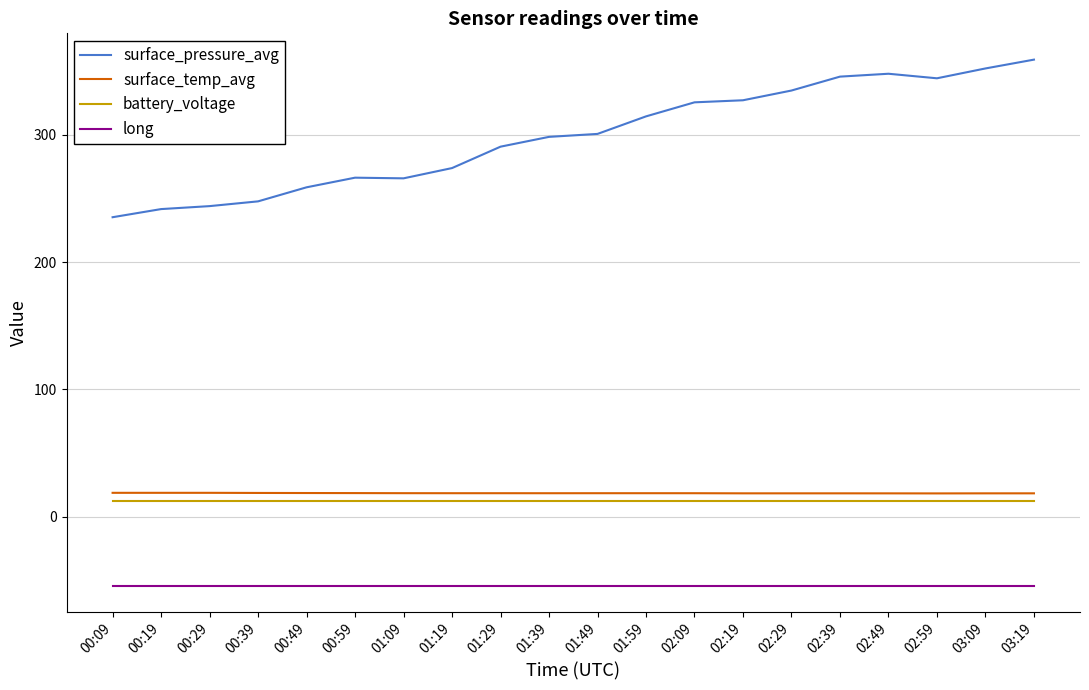

Is it true that long equals -30.8 at 01:49?

False